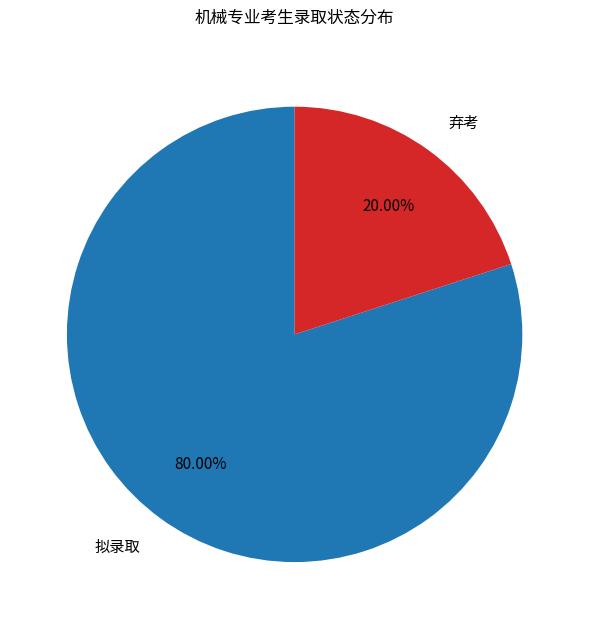

Do 拟录取 and 弃考 together represent more than half of the pie?

Yes